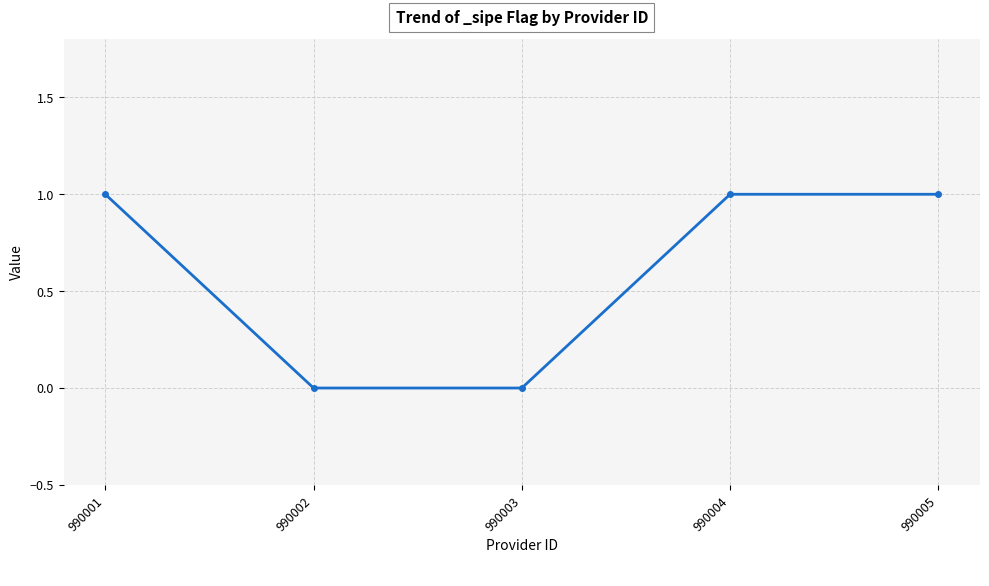

Is this an area chart (filled region under the line)?

No